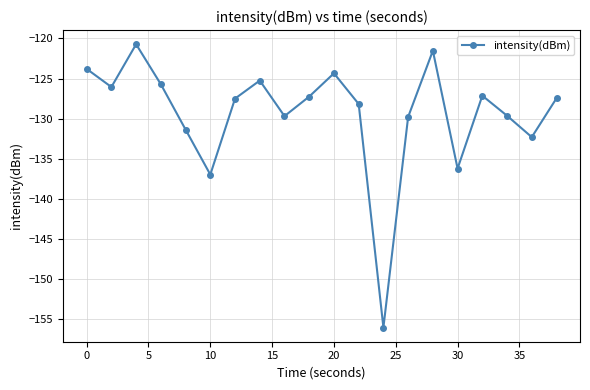

What is the smallest value displayed?

-156.1